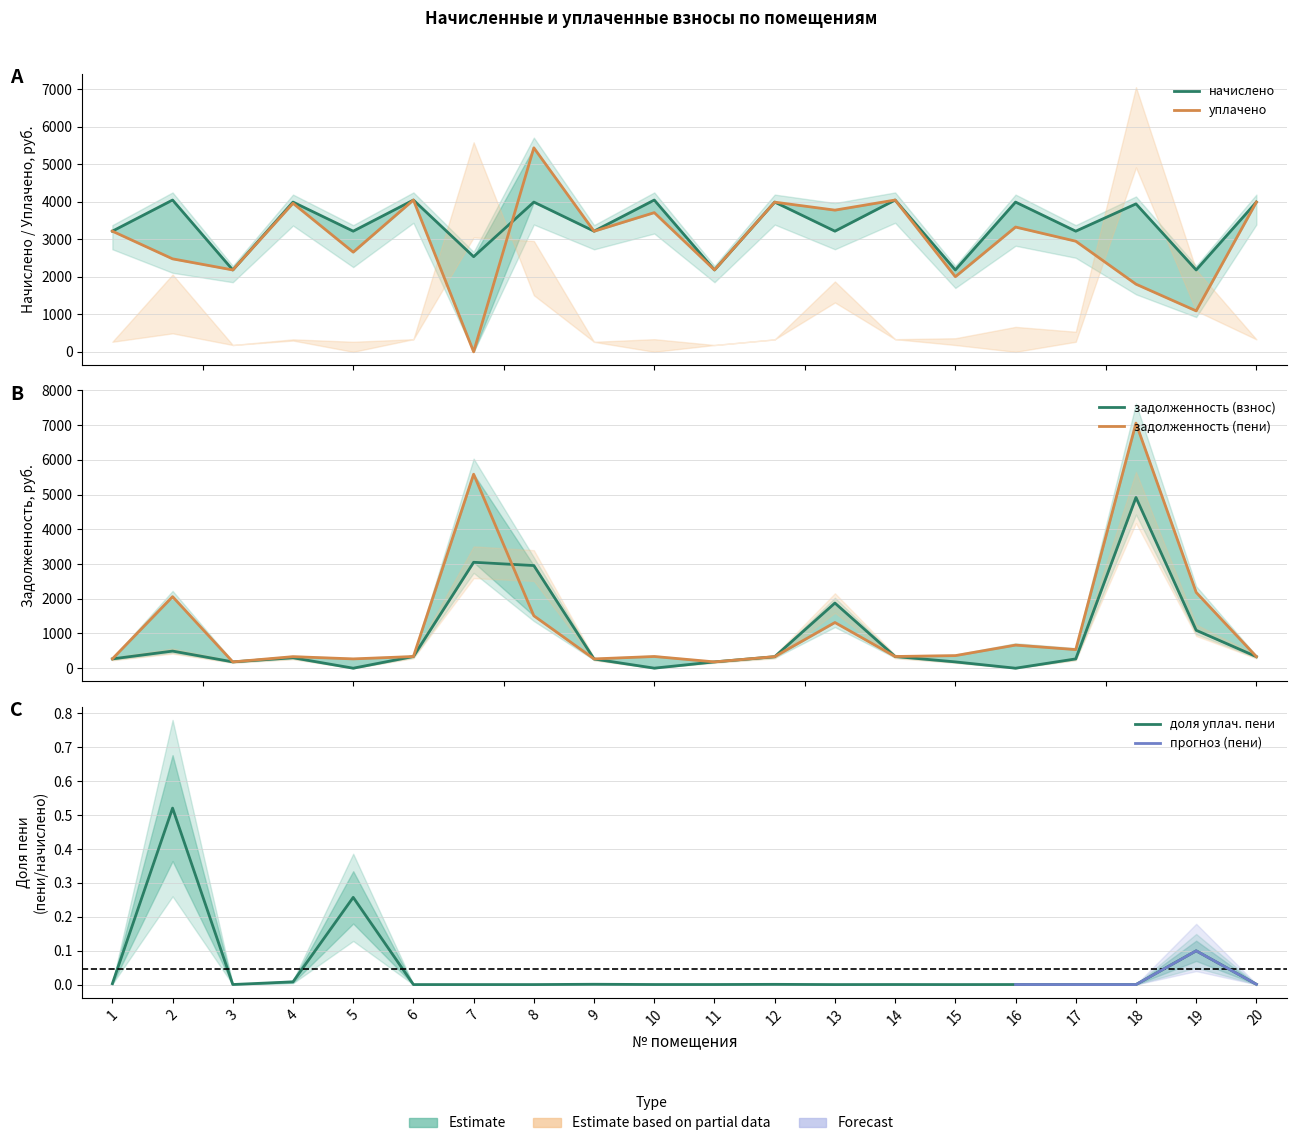

Reading left to right, what are all the values shown in this chart?

задолженность (взнос): 268.2	493.2	182.0	301.3	0.0	337.4	3050.8	2956.8	265.2	1.6	182.0	330.9	1877.3	337.4	181.8	0.0	268.2	4917.5	1092.1	332.8
задолженность (пени): 268.2	2061.4	182.0	332.8	268.2	336.7	5588.5	1509.7	267.6	337.4	182.0	332.8	1316.3	337.4	362.6	665.7	535.8	7058.8	2184.1	332.8
уплачено пени: 0.0	0.5	0.0	0.0	0.3	0.0	0.0	0.0	0.0	0.0	0.0	0.0	0.0	0.0	0.0	0.0	0.0	0.0	0.1	0.0
начислено: 3218.3	4048.4	2184.1	3994.0	3218.3	4048.4	2537.6	3994.0	3218.3	4048.4	2184.1	3994.0	3218.3	4048.4	2184.1	3994.0	3218.3	3946.3	2184.1	3994.0
уплачено: 3218.3	2480.2	2184.1	3962.4	2658.9	4049.1	0.0	5441.1	3215.9	3712.6	2184.1	3992.1	3779.3	4048.4	2003.3	3328.3	2950.6	1805.0	1092.1	3994.0